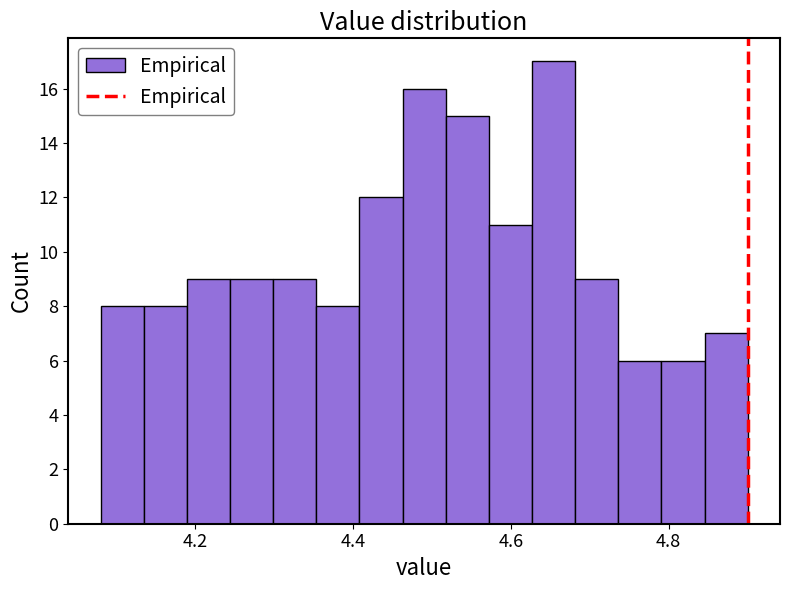

Read against the x-axis, roughly where is the centre of the tallest bar?

4.66